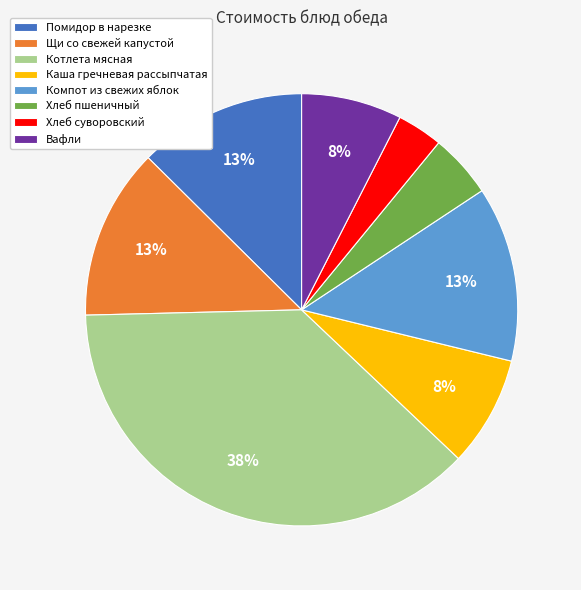

Combined, do Хлеб пшеничный and Котлета мясная account for over 50%?

No